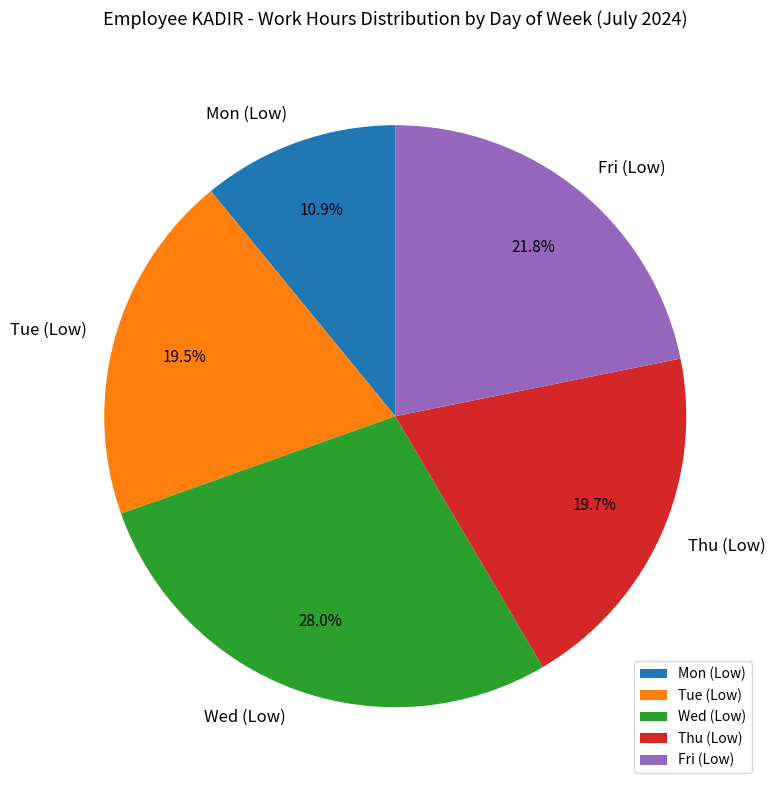

Does any single category account for the majority?

No